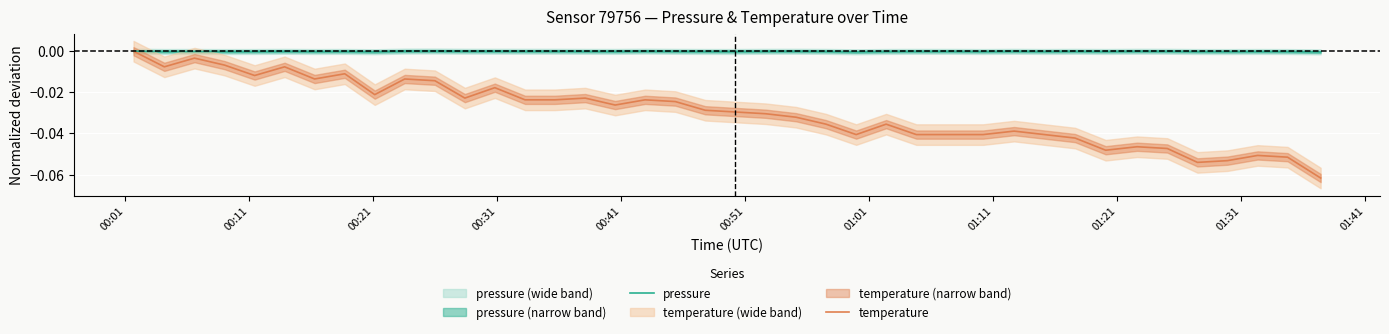

True or false: temperature and pressure intersect in this chart.

False